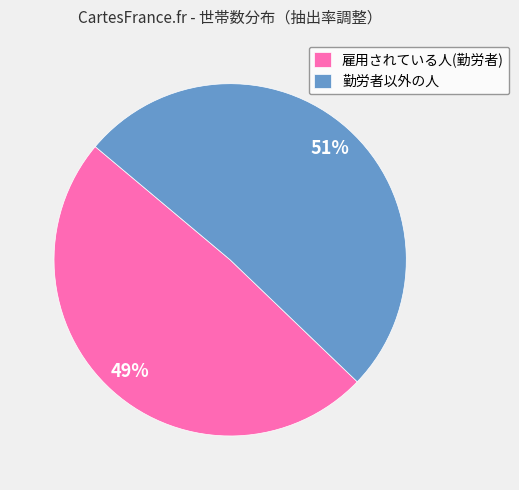

How many slices are in this pie chart?

2